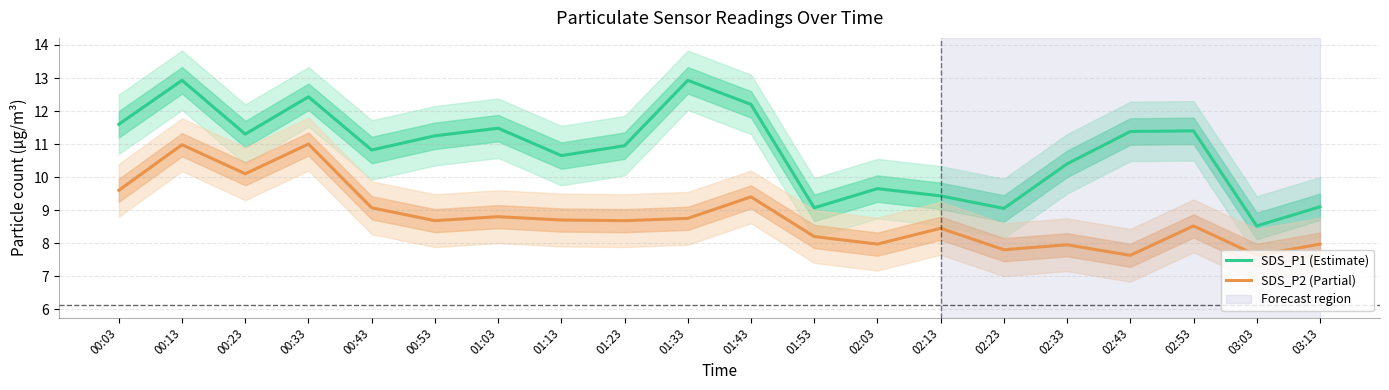

Rank the series by their average value, from highest to lowest.

SDS_P1 (Estimate), SDS_P2 (Partial)